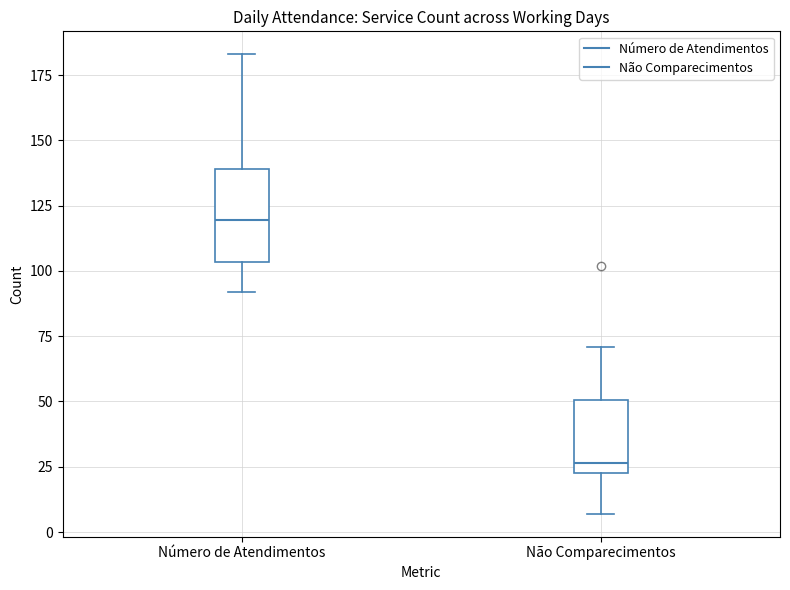

Where is the upper edge of the box for Número de Atendimentos on the y-axis? The values are not printed on the chart, so give them approximately, as read against the axis.

140